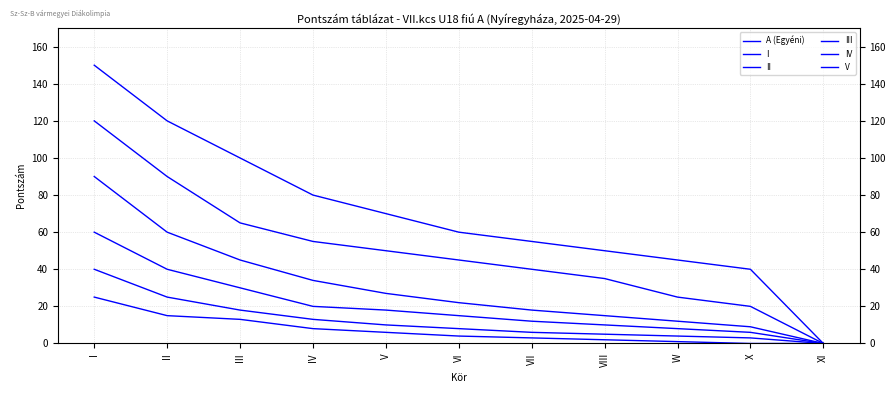

At which label does II first exceed 22?

I